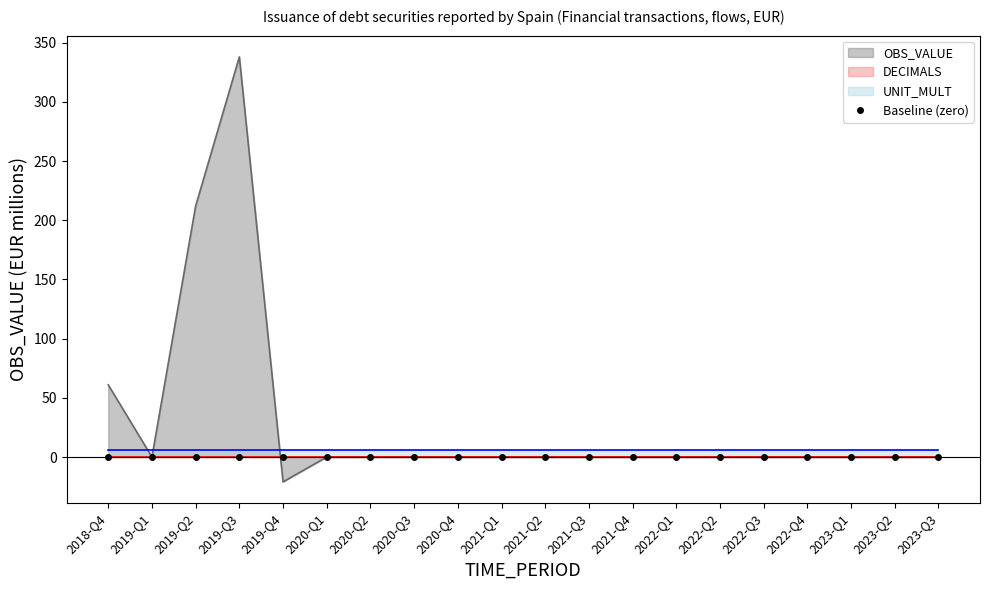

List the labels in order of DECIMALS value, smallest first.

2018-Q4, 2019-Q1, 2019-Q2, 2019-Q3, 2019-Q4, 2020-Q1, 2020-Q2, 2020-Q3, 2020-Q4, 2021-Q1, 2021-Q2, 2021-Q3, 2021-Q4, 2022-Q1, 2022-Q2, 2022-Q3, 2022-Q4, 2023-Q1, 2023-Q2, 2023-Q3